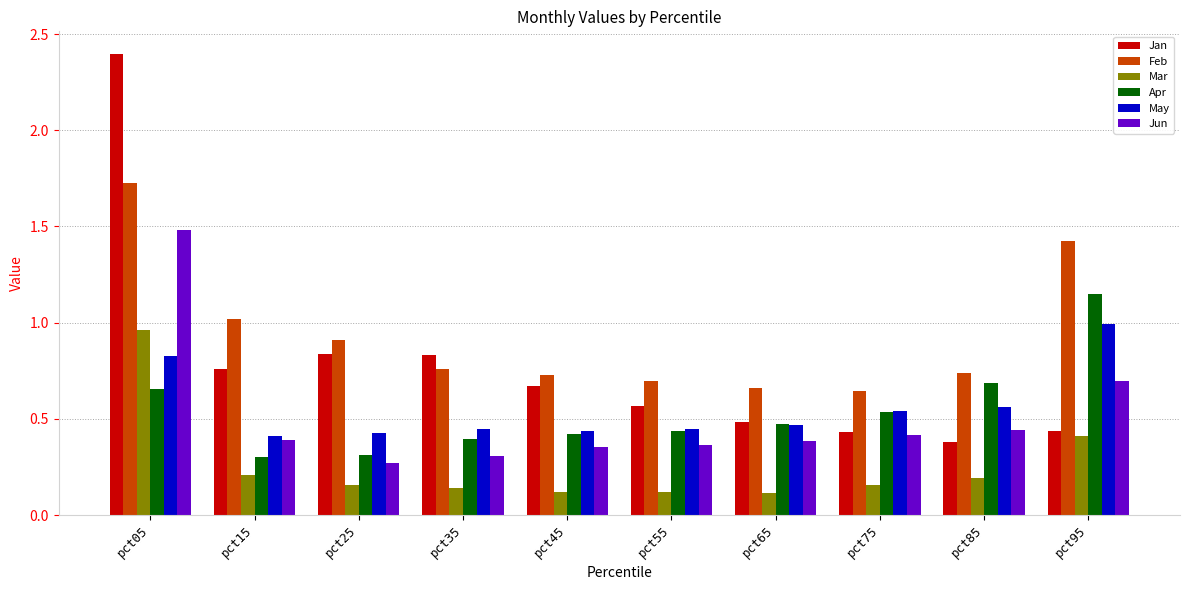

At which category is the sum across all series the highest?

pct05